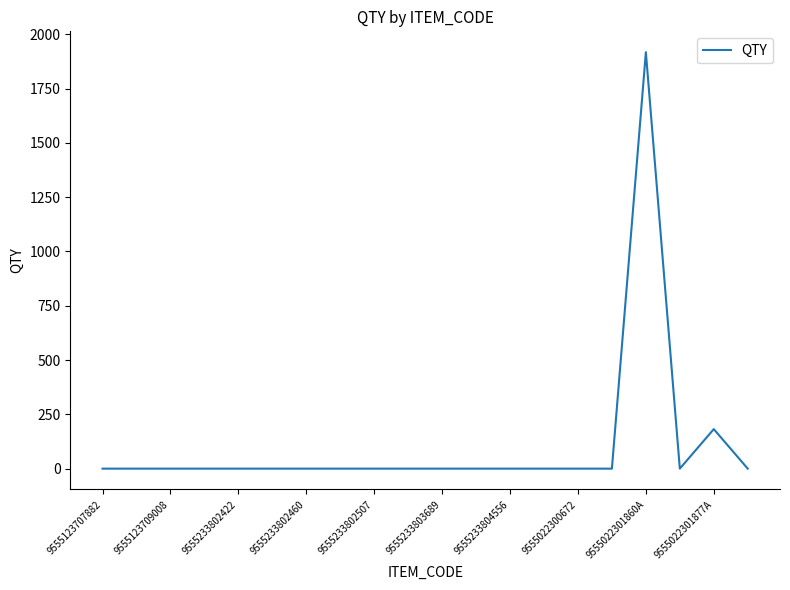

What is the difference between the maximum and minimum values?

1918